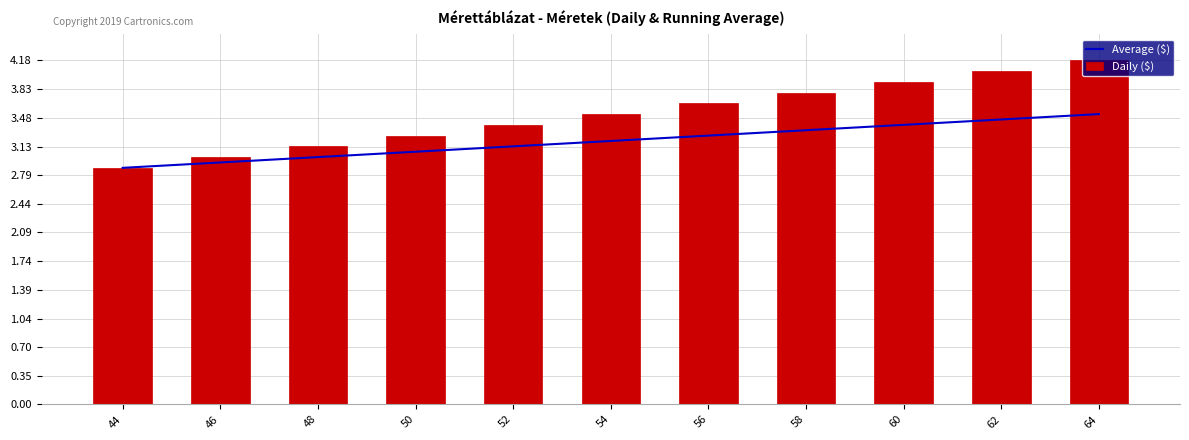

The value of Average ($) at 62 is 3.5. True or false?

True